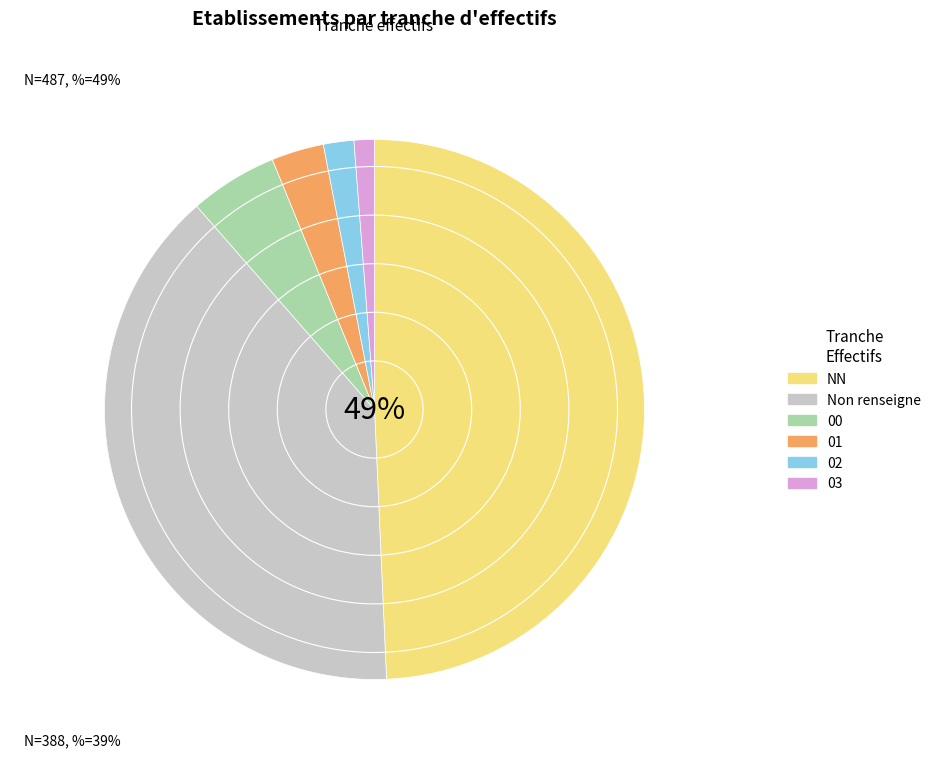

To the nearest percent, what is the combined percentage of 00 and 01?

8%